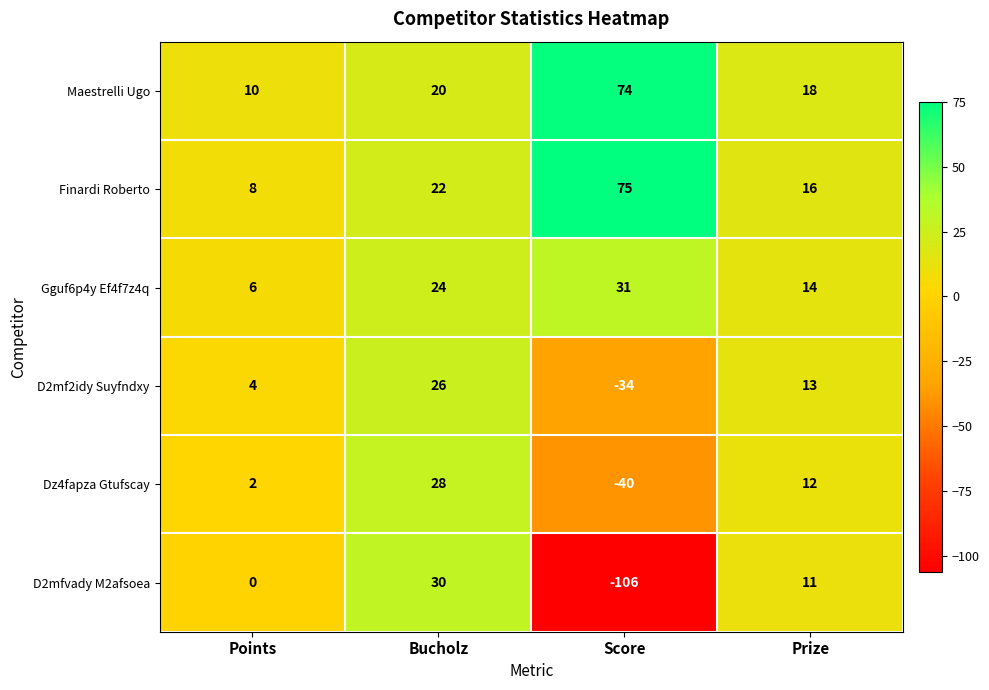

Reading left to right, what are all the values shown in this chart?

Maestrelli Ugo: Points=10	Bucholz=20	Score=74	Prize=18
Finardi Roberto: Points=8	Bucholz=22	Score=75	Prize=16
Gguf6p4y Ef4f7z4q: Points=6	Bucholz=24	Score=31	Prize=14
D2mf2idy Suyfndxy: Points=4	Bucholz=26	Score=-34	Prize=13
Dz4fapza Gtufscay: Points=2	Bucholz=28	Score=-40	Prize=12
D2mfvady M2afsoea: Points=0	Bucholz=30	Score=-106	Prize=11